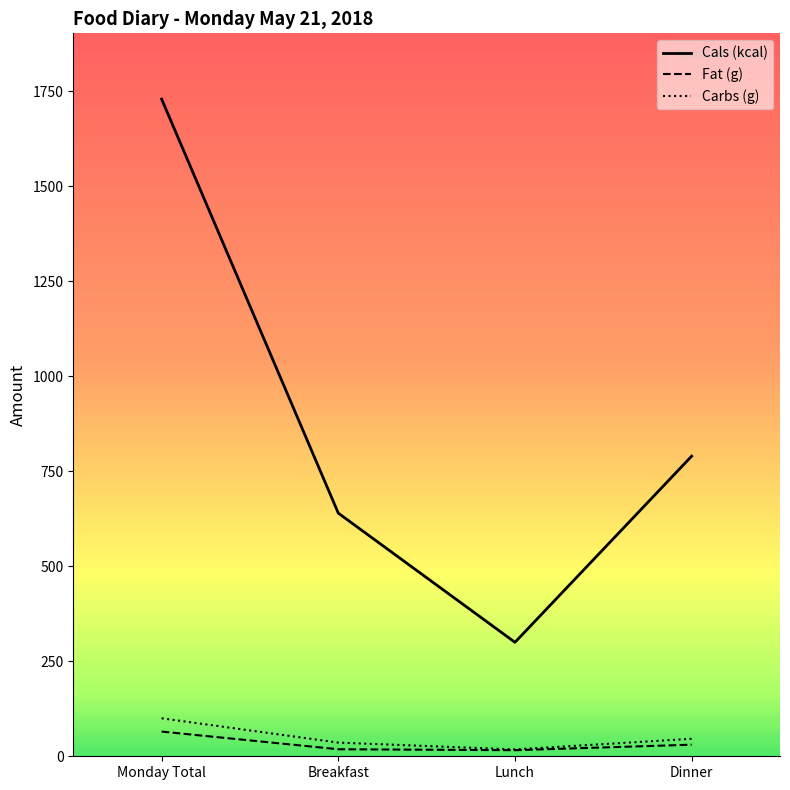

Is it true that Cals (kcal) equals 300.0 at Lunch?

True